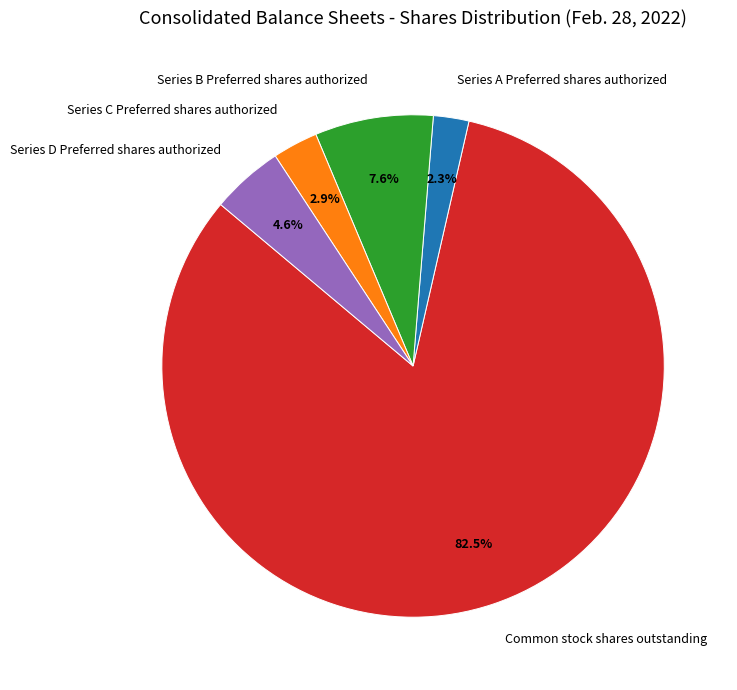

Which category has the smallest portion of the pie?

Series A Preferred shares authorized